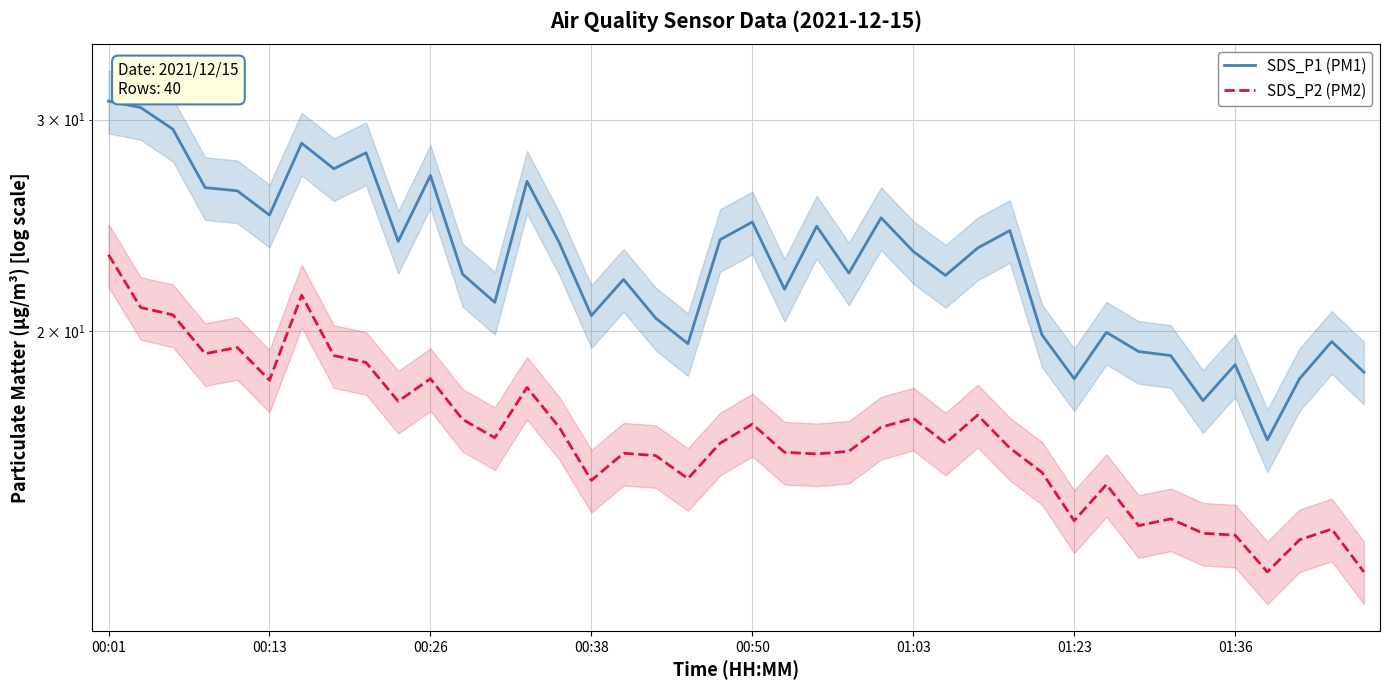

Which category has the highest value in the SDS_P1 (PM1) series?

00:01